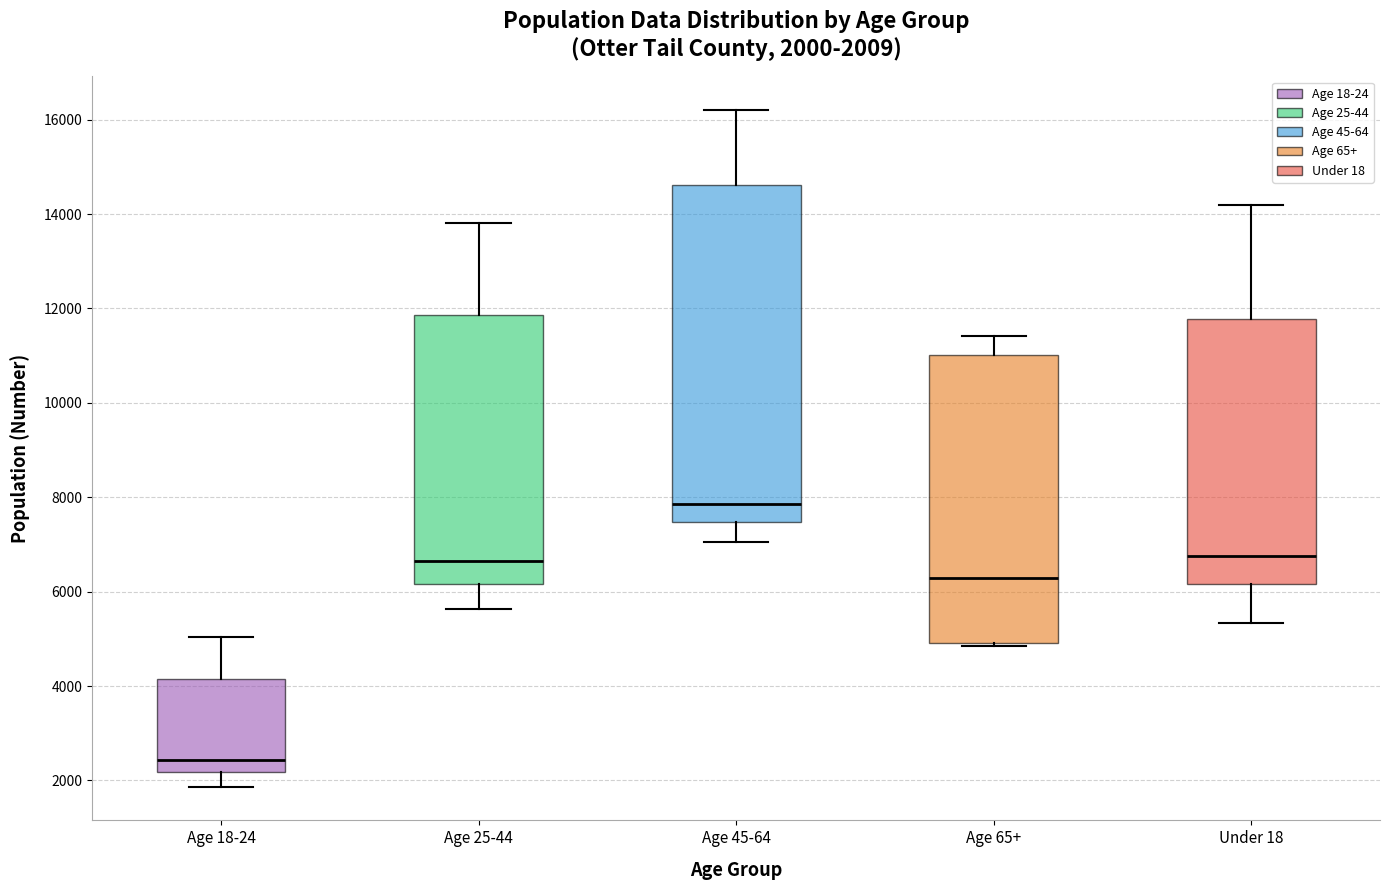

Which box's median line is the lowest?

Age 18-24